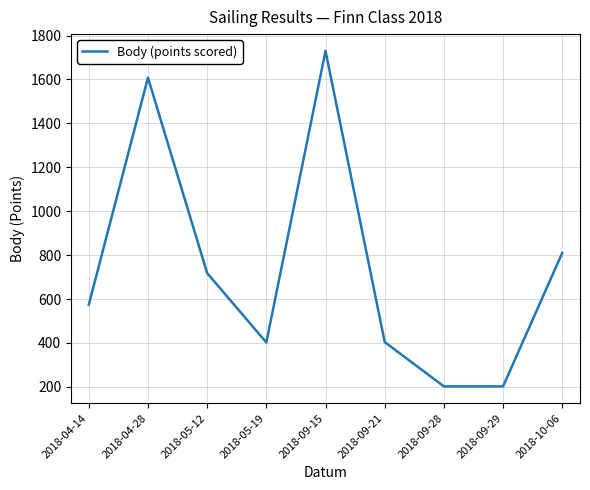

Read the value at 2018-10-06.

810